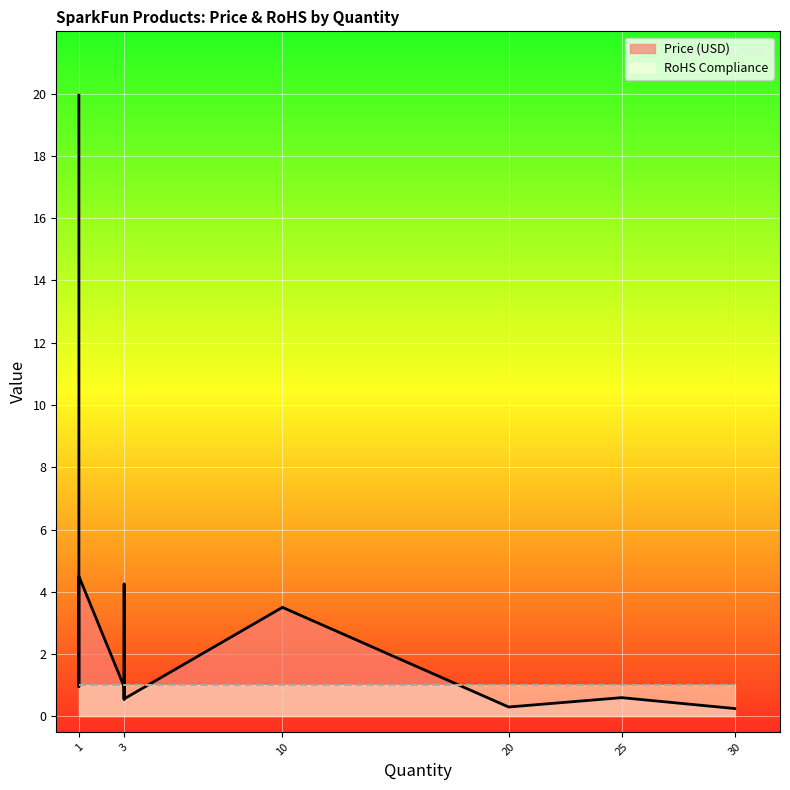

How many intersections are there between Price (USD) and RoHS Compliance?

7